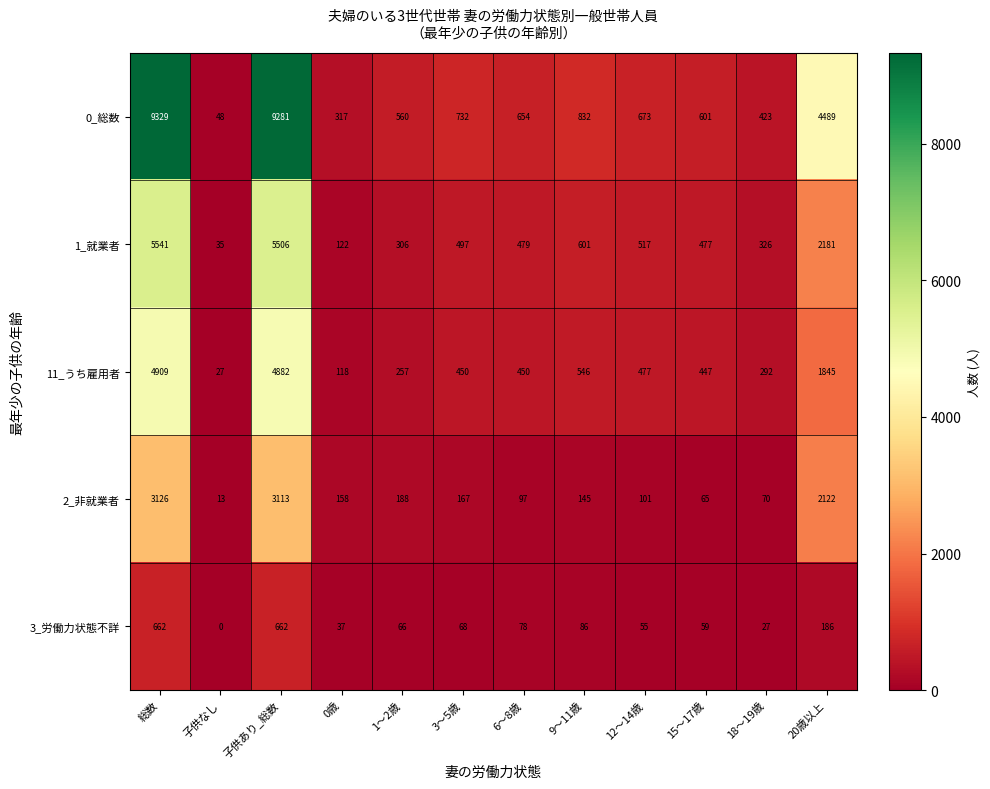

What is the average value of the 2_非就業者 series?

780